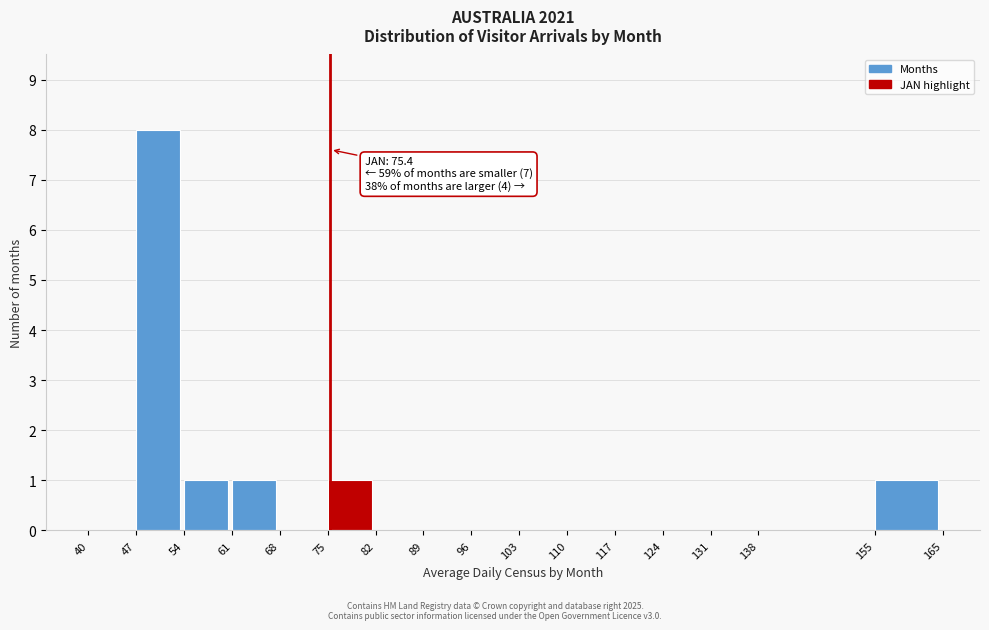

Over which range of the x-axis is the bar tallest?

47 to 54